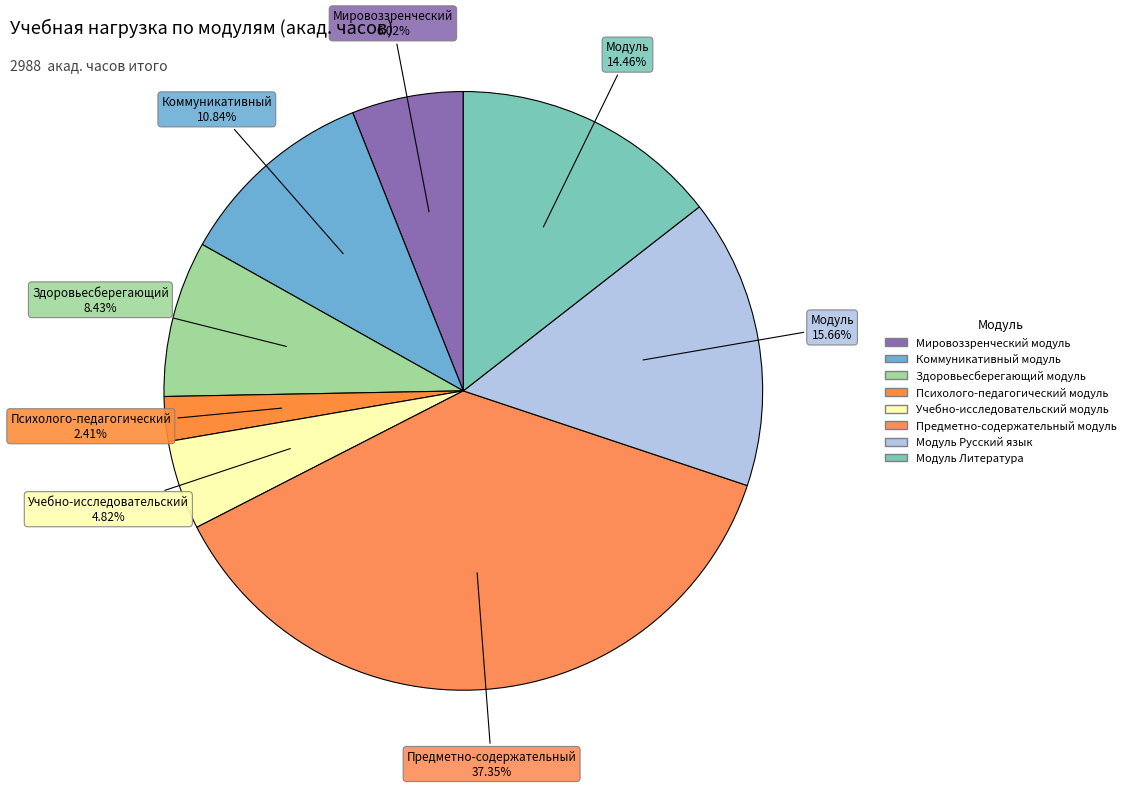

How many segments does this pie chart have?

8